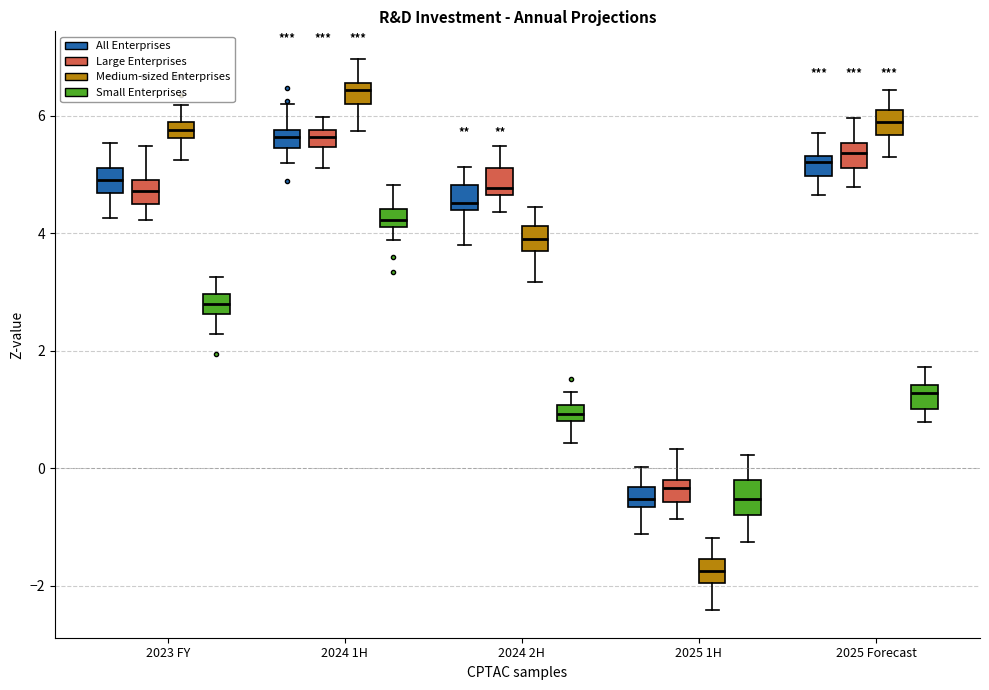

Which box's median line is the lowest?

2025 1H (Medium-sized Enterprises)